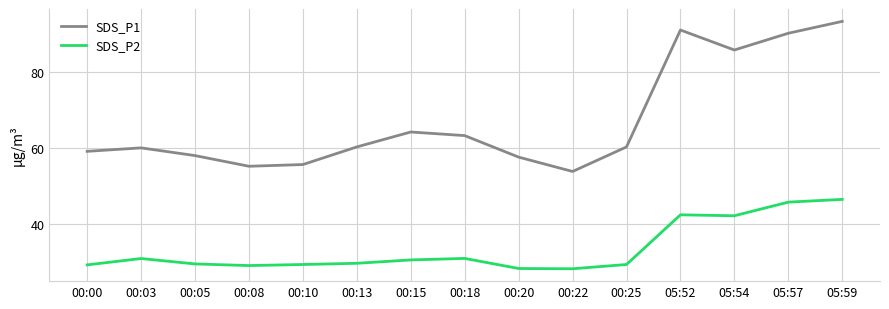

True or false: SDS_P1 has a value of 60.3 at 00:25.

True